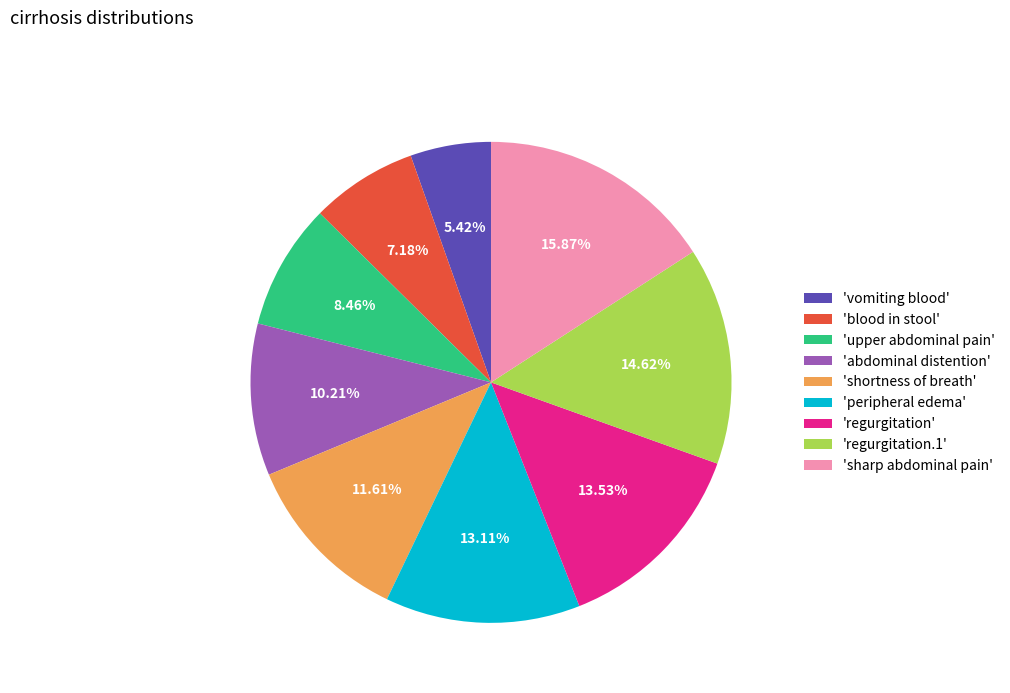

Is the sum of 'peripheral edema' and 'sharp abdominal pain' greater than half?

No